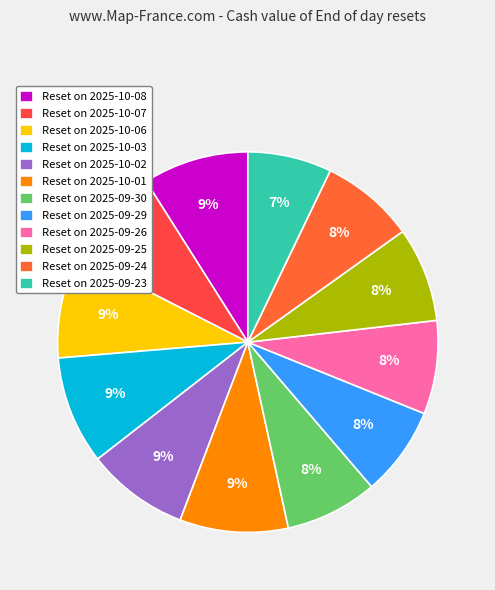

To the nearest percent, what is the average slice percentage?

8%